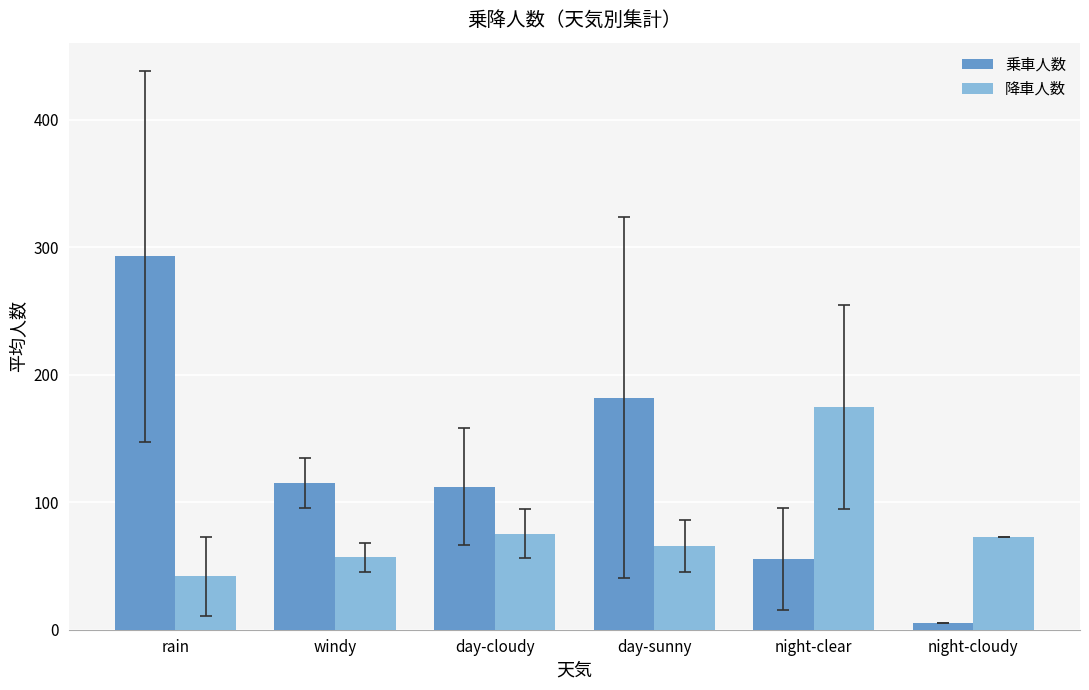

Read the 乗車人数 value at day-sunny.

181.8